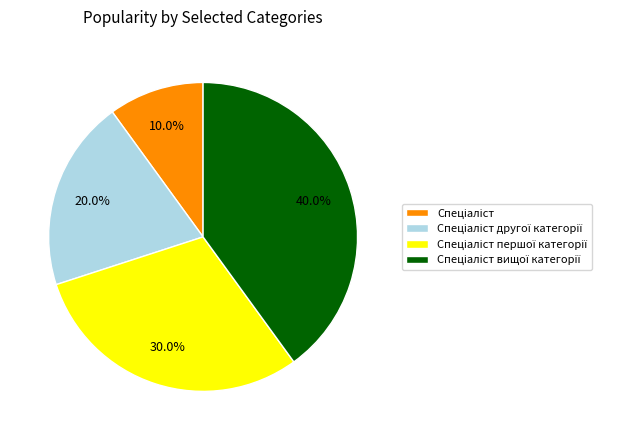

To the nearest percent, what is the difference between the Спеціаліст вищої категорії and Спеціаліст першої категорії slice percentages?

10%